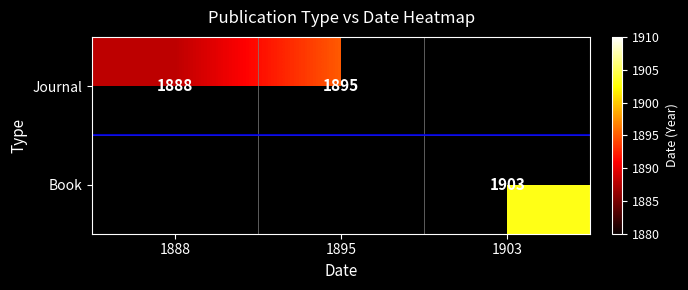

How many data points does each series have?

3